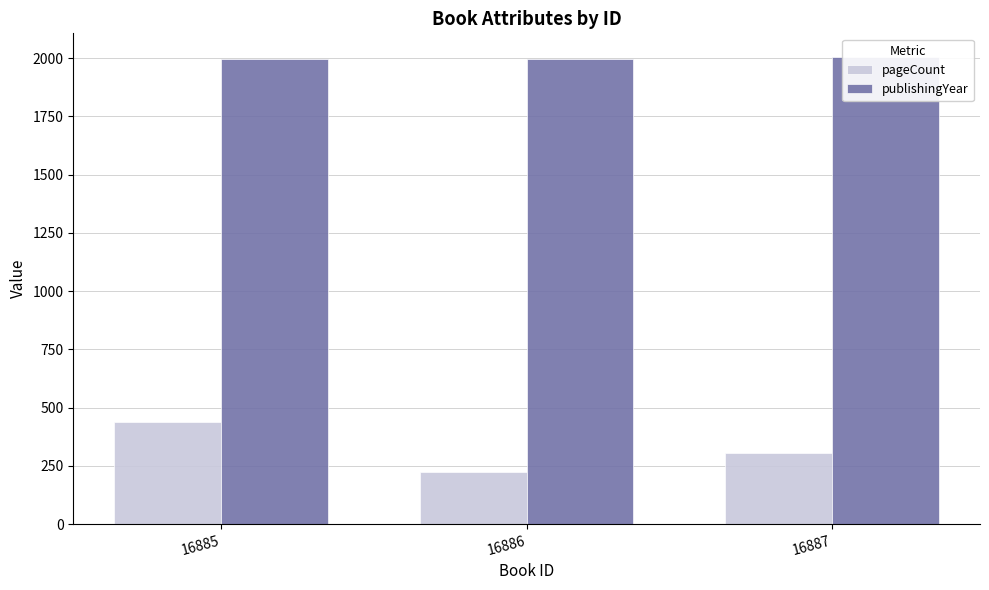

What are all the series names shown in the legend?

pageCount, publishingYear